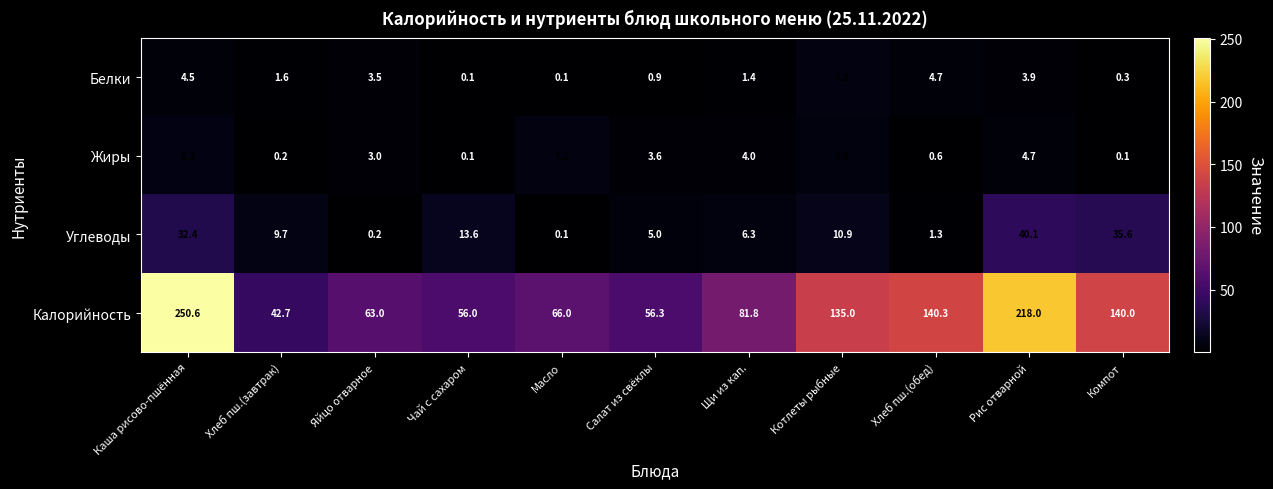

How many distinct data groups are displayed?

4